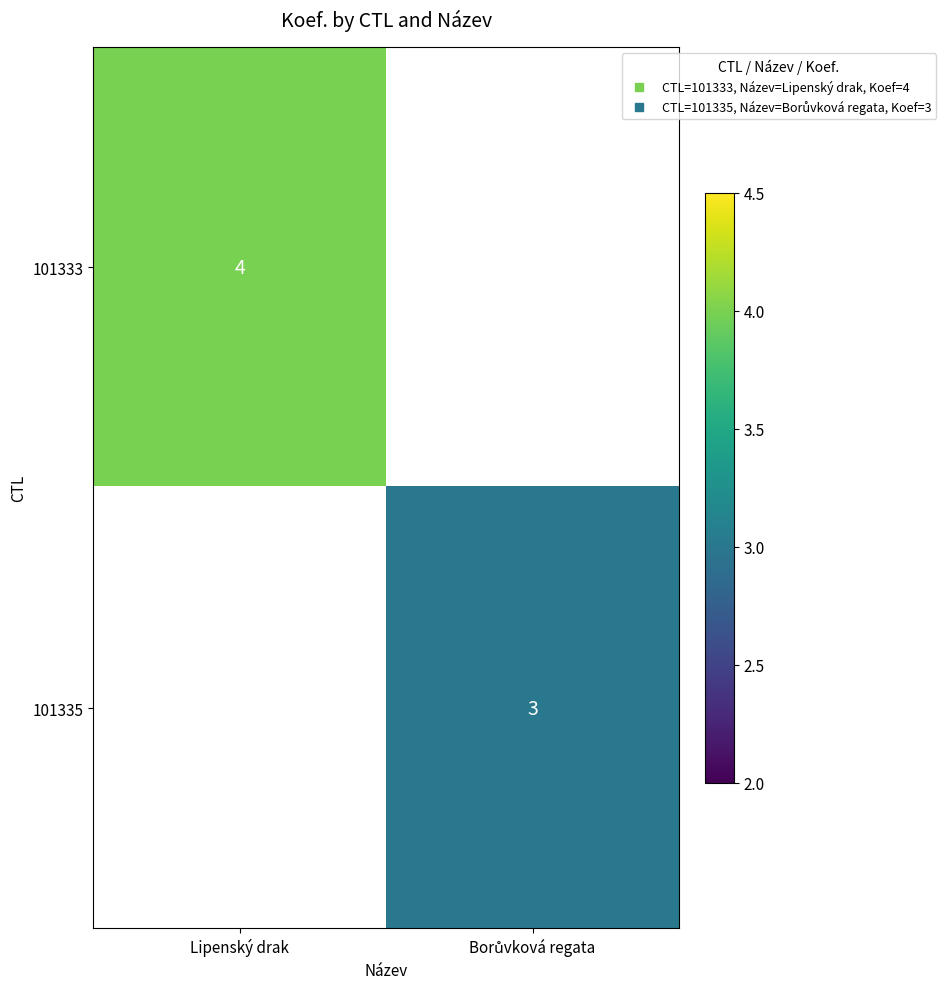

Is it true that 101335 equals 3.0 at Borůvková regata?

True